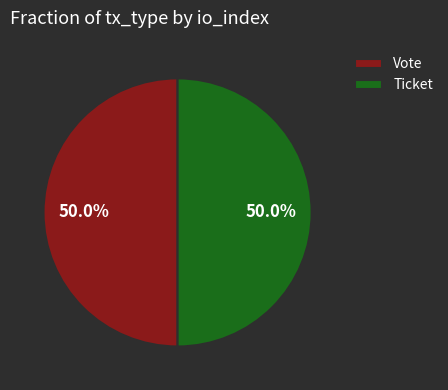

True or false: Vote accounts for 99% of the total.

False